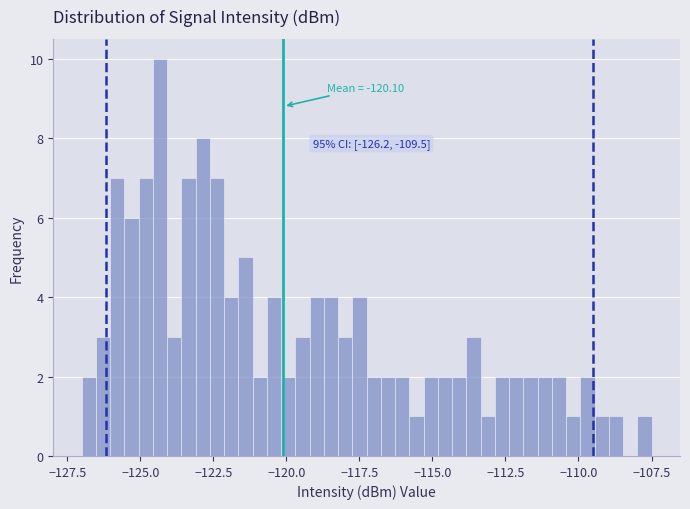

Around what value on the x-axis is the tallest bar? Give the approximate position of its centre, as read against the axis.

-124.5